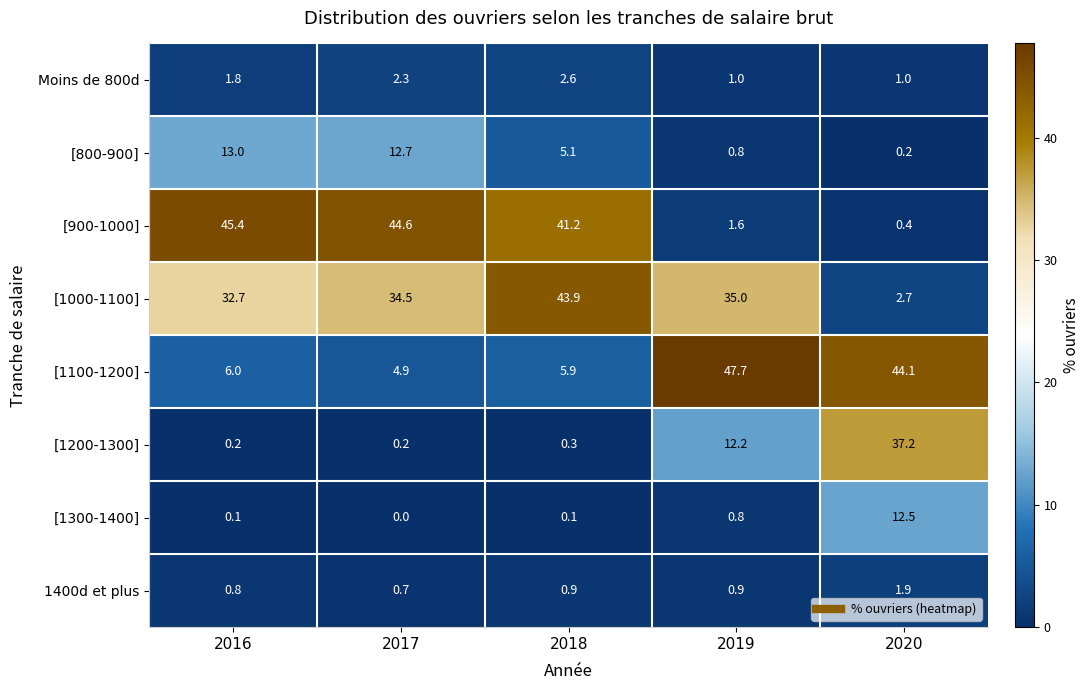

At which label does [800-900] first exceed 5?

2016